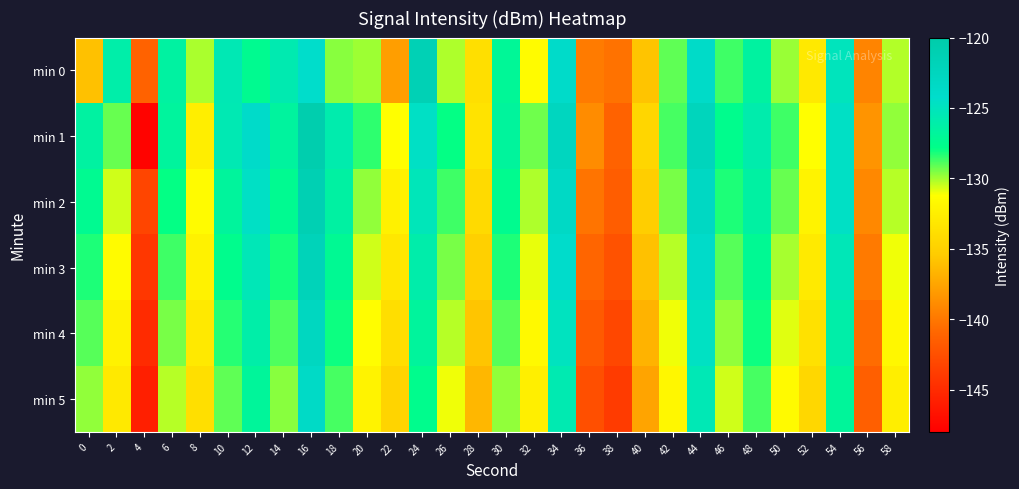

List the series in order of their peak value, highest first.

min 1, min 2, min 0, min 3, min 4, min 5